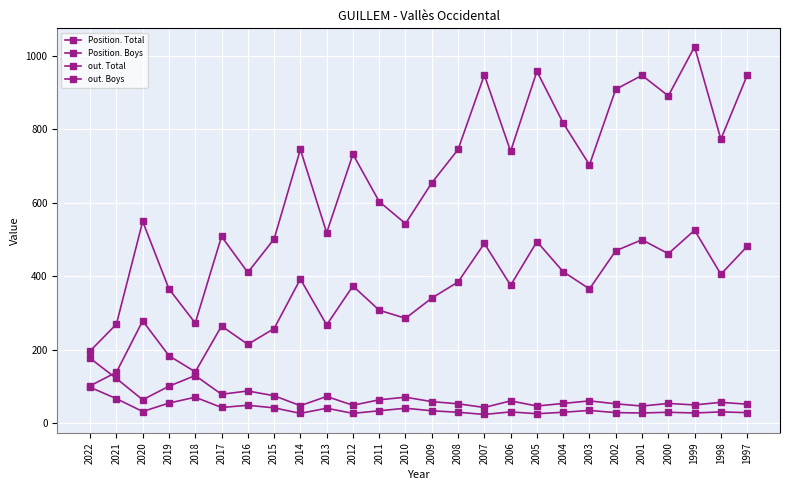

What is the value of the Position. Total point at the 1st from the left?

176